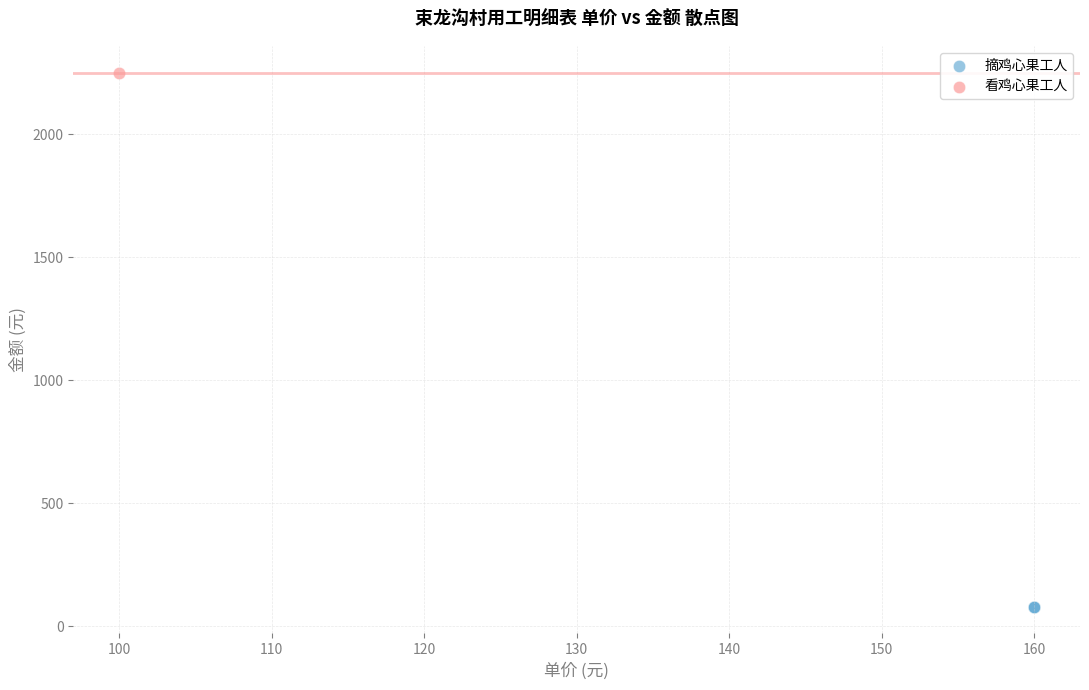

What are all the series names shown in the legend?

摘鸡心果工人, 看鸡心果工人